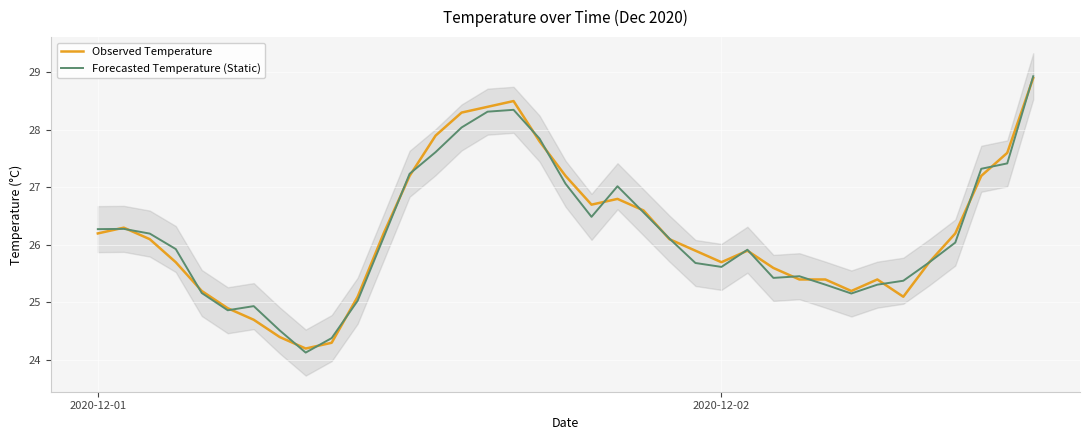

How many times do Observed Temperature and Forecasted Temperature (Static) cross each other?

24